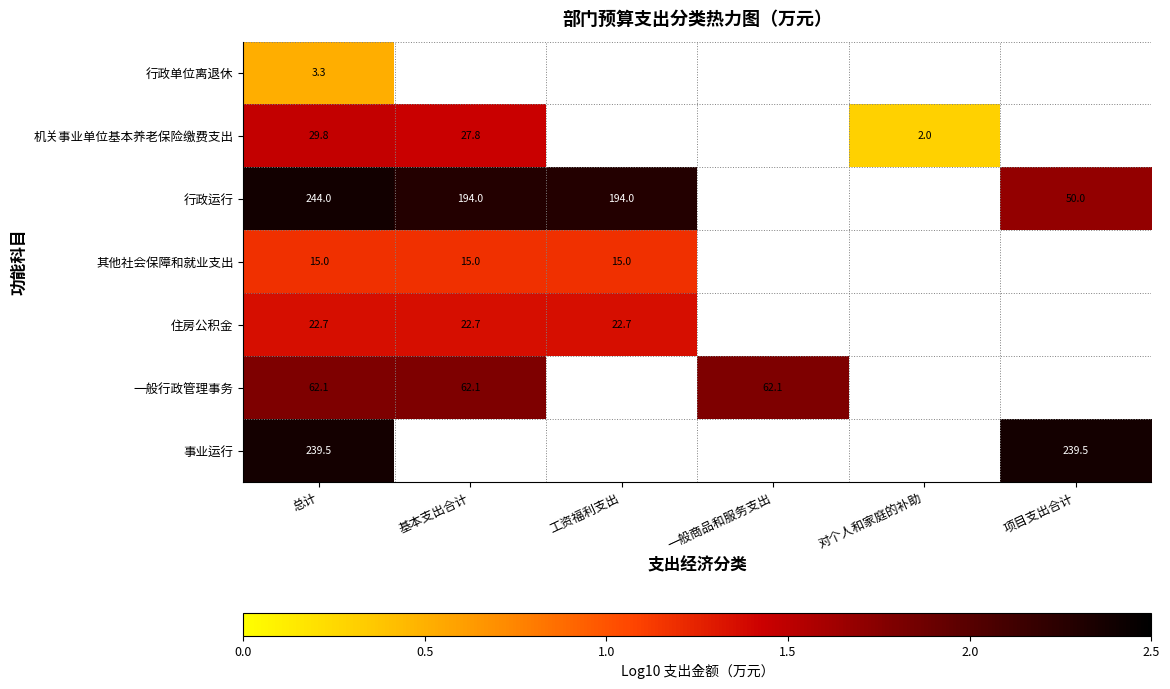

Between 基本支出合计 and 对个人和家庭的补助, which series saw the biggest shift?

机关事业单位基本养老保险缴费支出